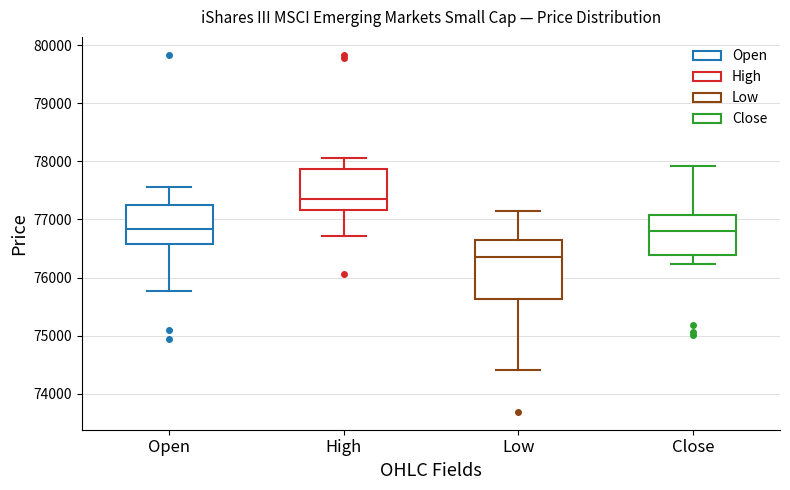

Reading left to right, transcribe this box plot: for each box, give where its median line is, the range the box spans, and where its two whiskers end, as read against the y-axis. The values are not printed on the chart, so give them approximately, as read against the axis.

Open: median 76800, box 76600 to 77300, whiskers 75800 to 77600
High: median 77400, box 77200 to 77900, whiskers 76700 to 78100
Low: median 76400, box 75600 to 76700, whiskers 74400 to 77100
Close: median 76800, box 76400 to 77100, whiskers 76200 to 77900